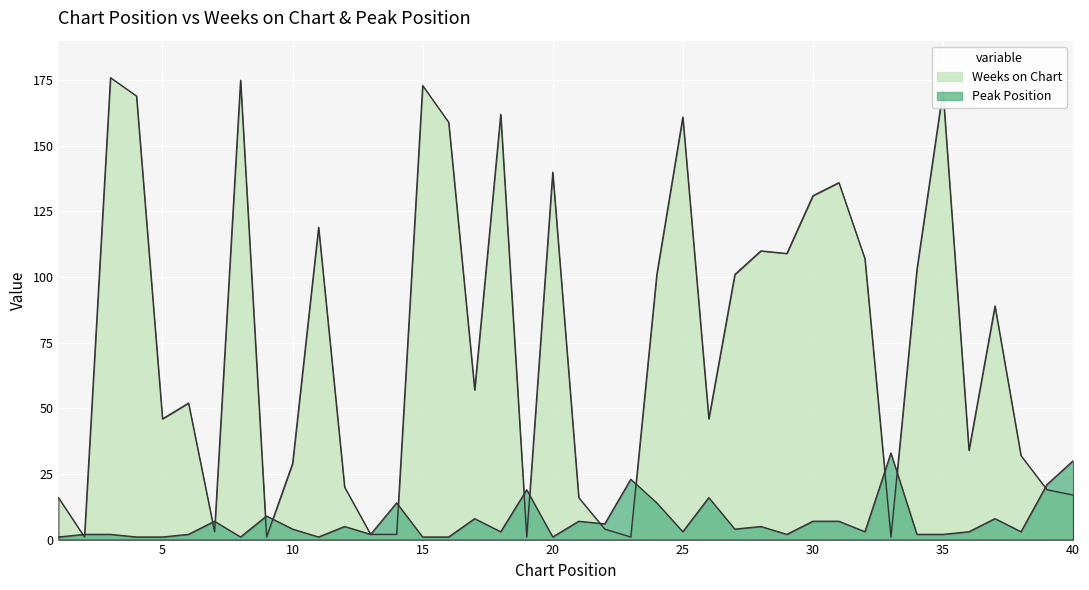

Reading right to left, list all the values displayed in this chart.

Weeks on Chart: 40=17	39=19	38=32	37=89	36=34	35=171	34=103	33=1	32=107	31=136	30=131	29=109	28=110	27=101	26=46	25=161	24=101	23=1	22=4	21=16	20=140	19=1	18=162	17=57	16=159	15=173	14=2	13=2	12=20	11=119	10=29	9=1	8=175	7=3	6=52	5=46	4=169	3=176	2=1	1=16
Peak Position: 40=30	39=21	38=3	37=8	36=3	35=2	34=2	33=33	32=3	31=7	30=7	29=2	28=5	27=4	26=16	25=3	24=14	23=23	22=6	21=7	20=1	19=19	18=3	17=8	16=1	15=1	14=14	13=2	12=5	11=1	10=4	9=9	8=1	7=7	6=2	5=1	4=1	3=2	2=2	1=1